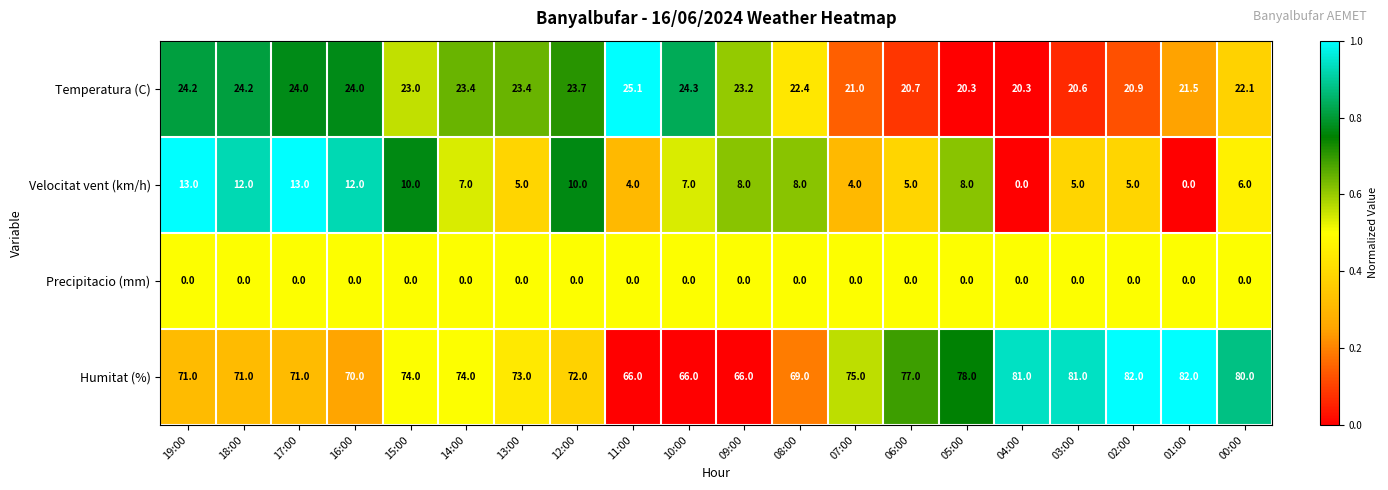

Is the value of Temperatura (C) at 06:00 greater than the value of Humitat (%) at 02:00?

No